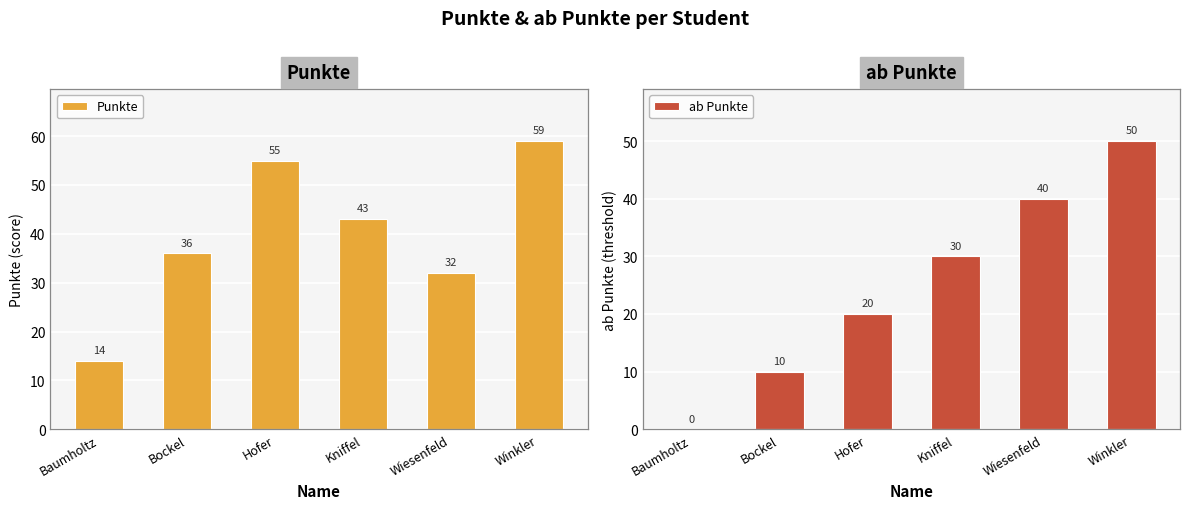

What is the value of the ab Punkte bar at the 2nd from the left?

10